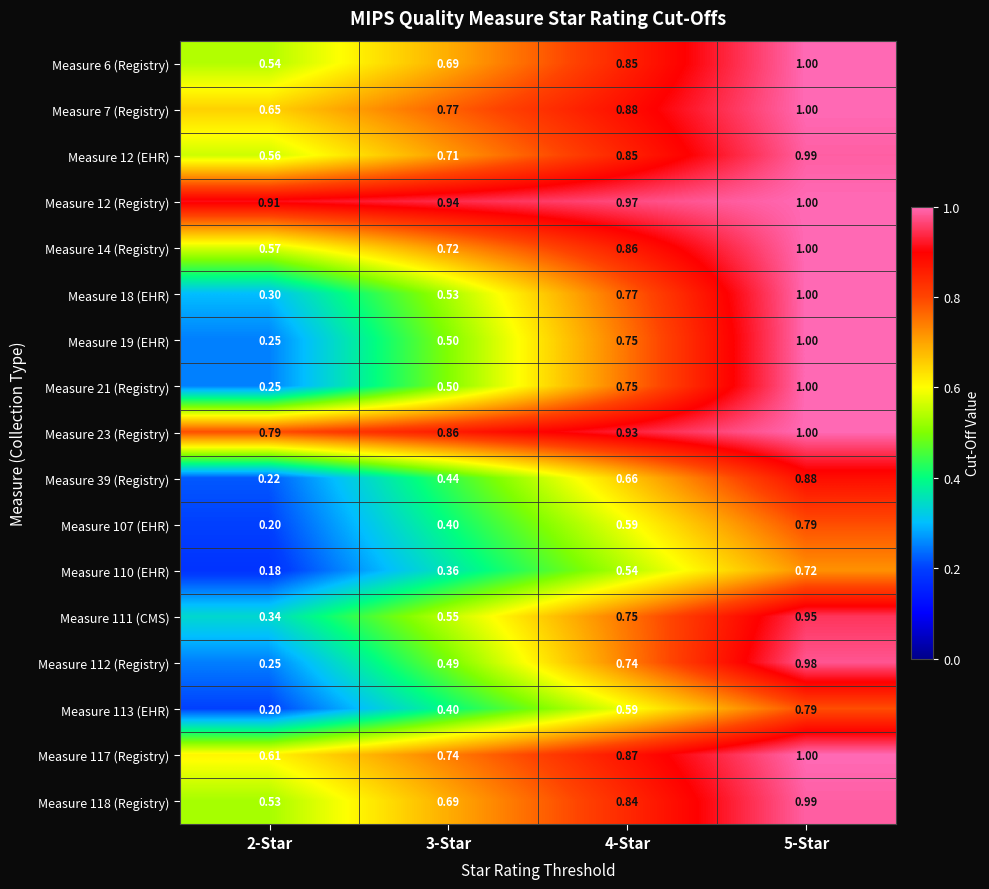

Is the value of Measure 7 (Registry) at 4-Star greater than the value of Measure 6 (Registry) at 3-Star?

Yes